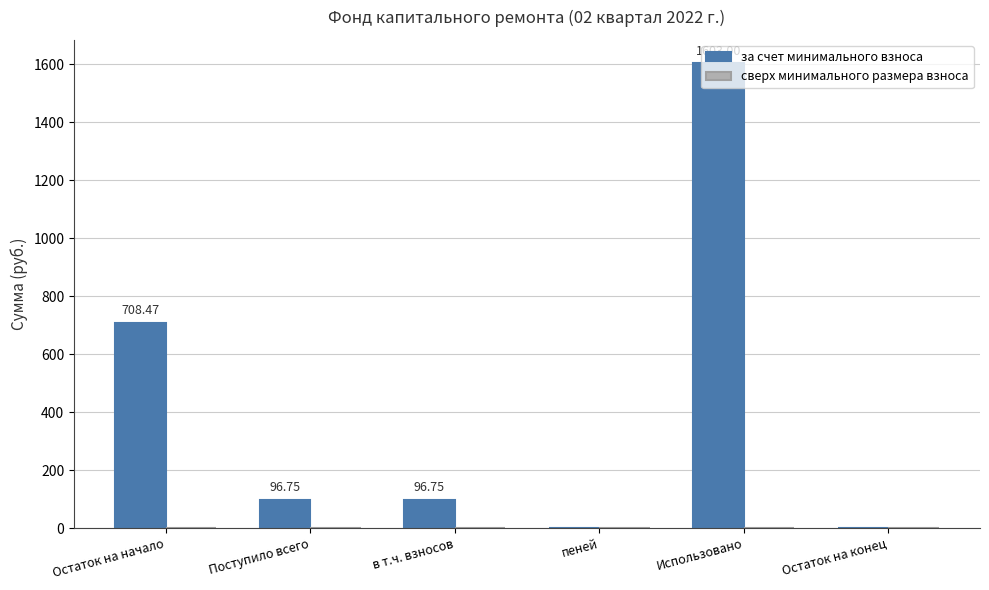

What is the change in value from Остаток на начало to пеней?

-708.5